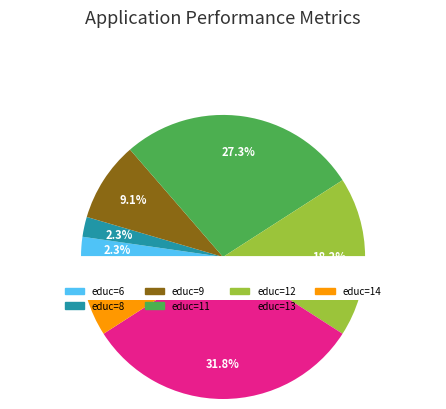

Does 13 represent more than half of the total?

No